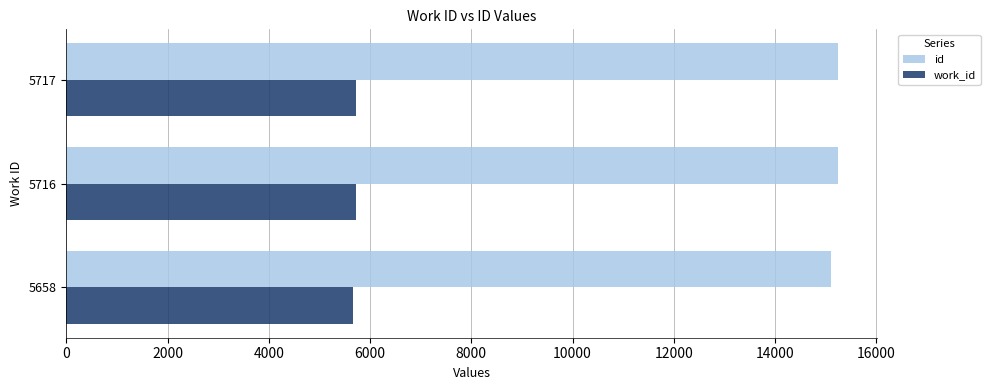

What is the minimum value for id?

15114